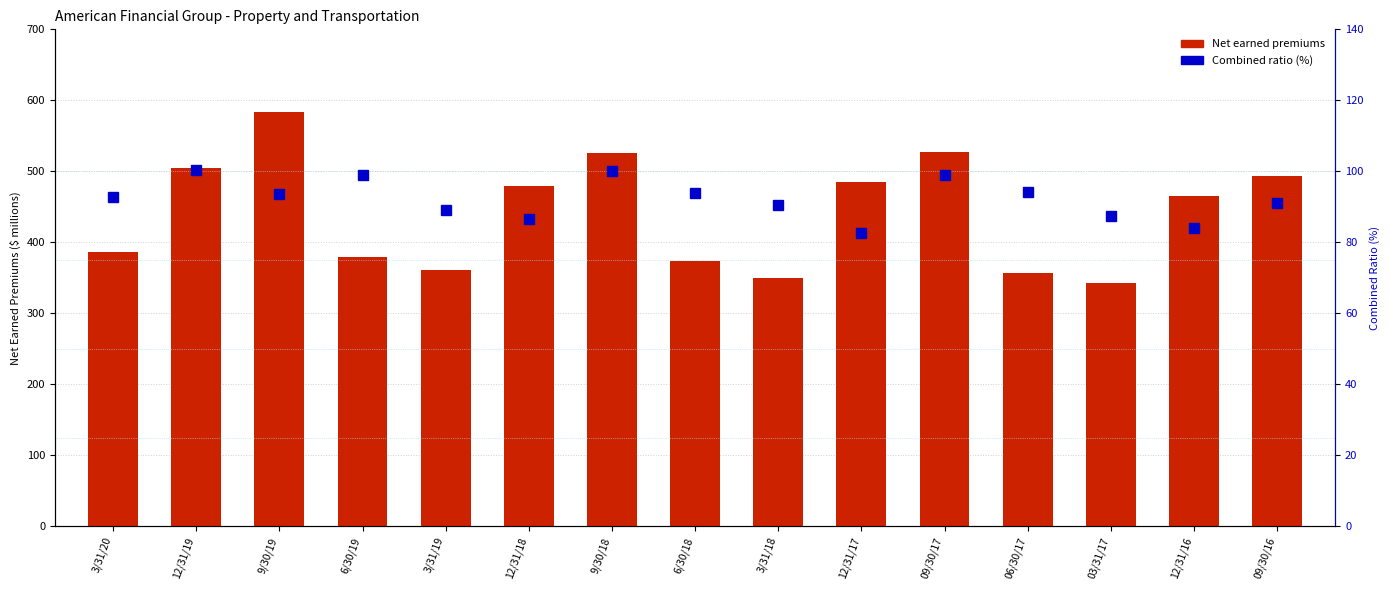

What are all the series names shown in the legend?

Net earned premiums, Combined ratio